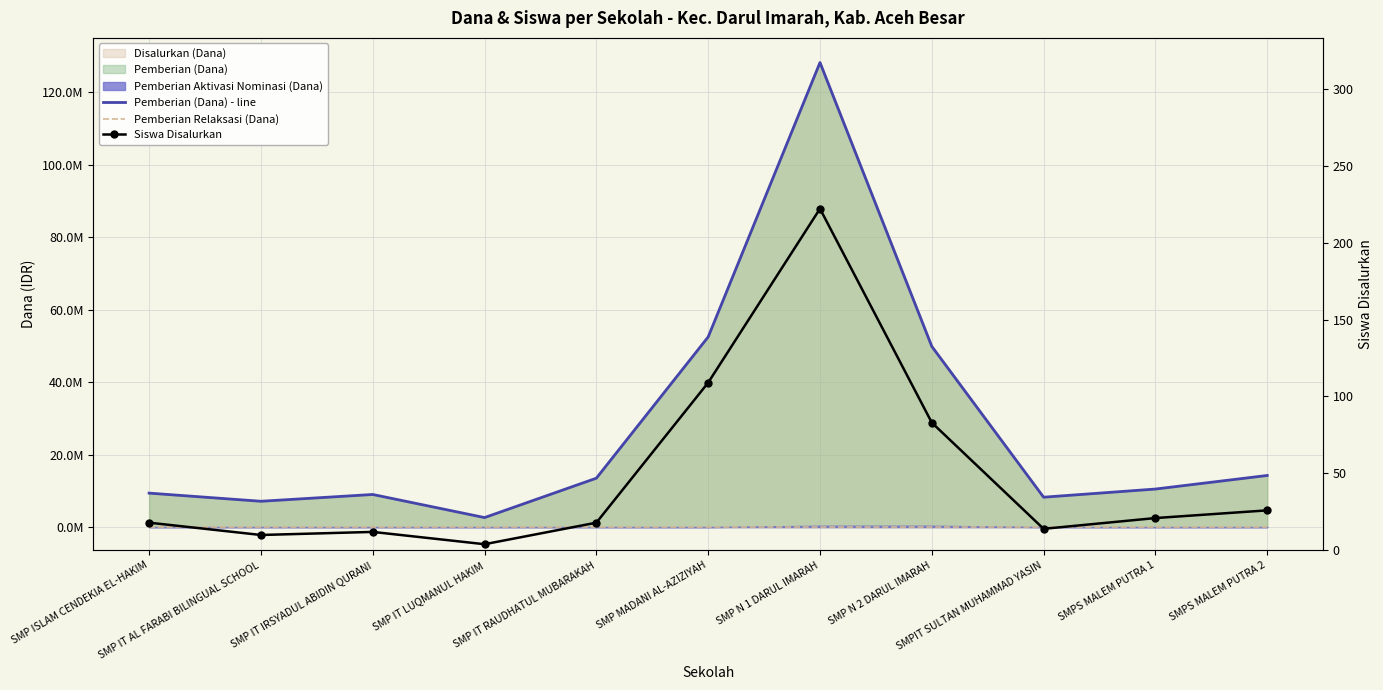

Between SMP ISLAM CENDEKIA EL-HAKIM and SMP IT LUQMANUL HAKIM, which is larger?

SMP ISLAM CENDEKIA EL-HAKIM